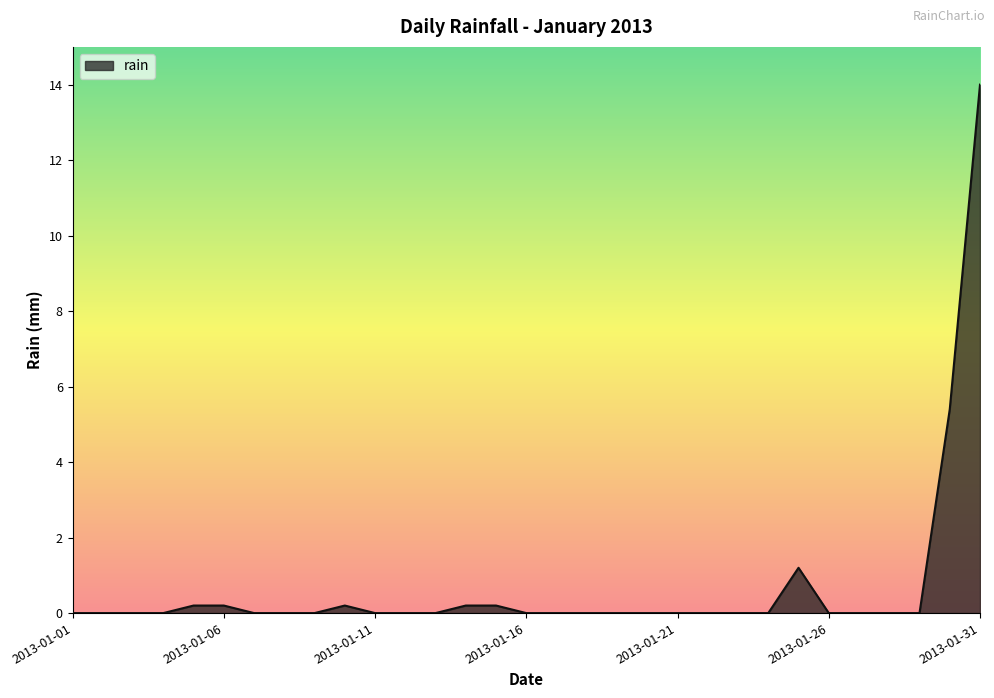

What is the greatest value displayed?

14.0